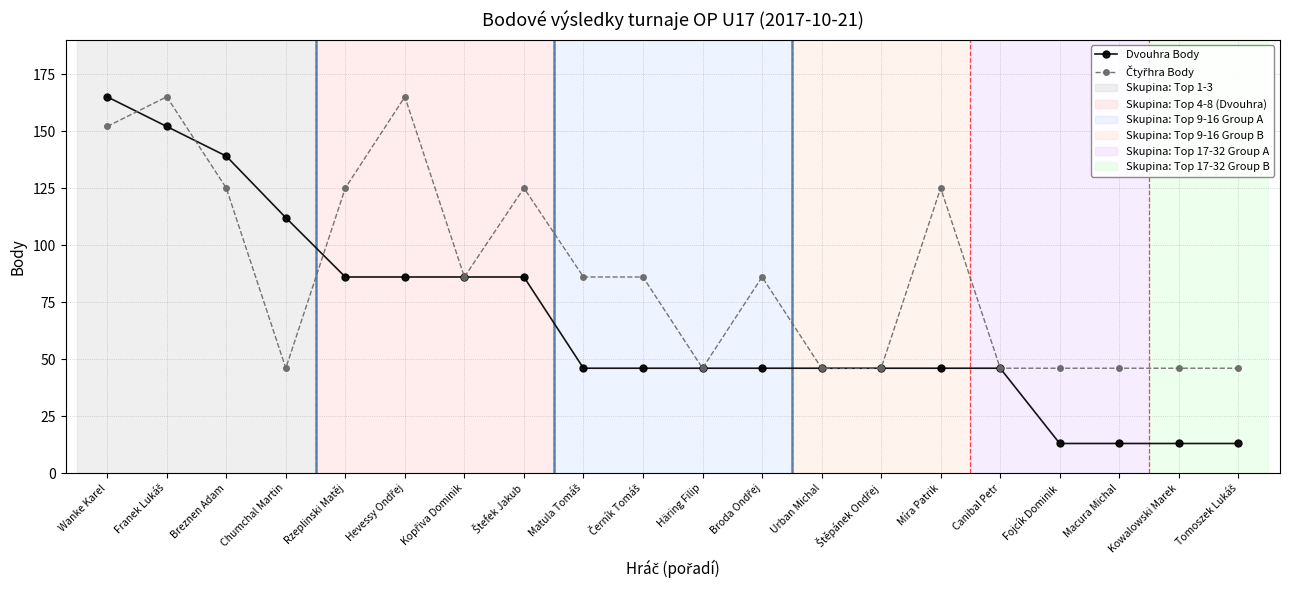

Which series has the largest range (max minus min)?

Dvouhra Body